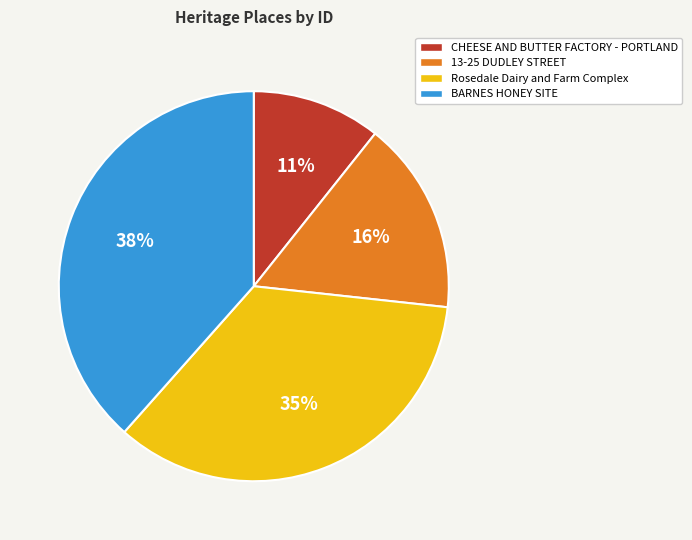

Is it true that Rosedale Dairy and Farm Complex is 35% of the pie?

True